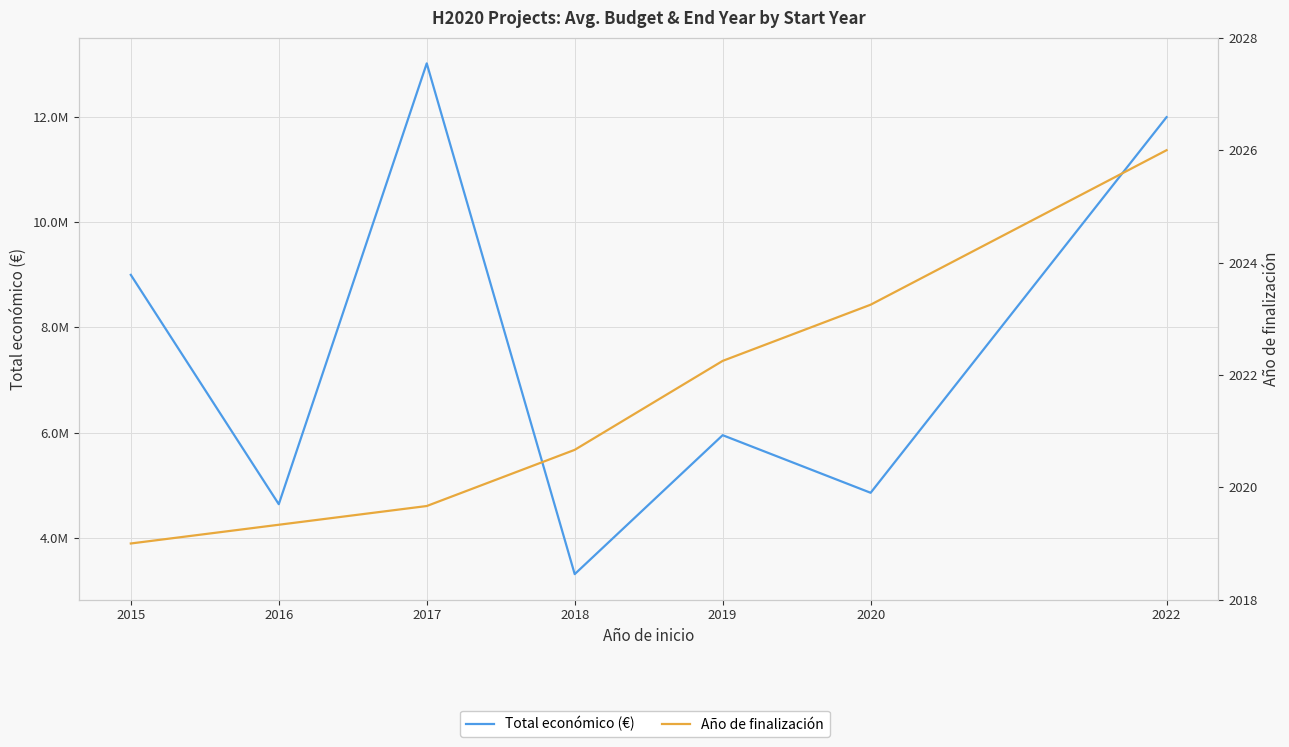

What is the spread (max minus min) of values at 2015?

8997738.0